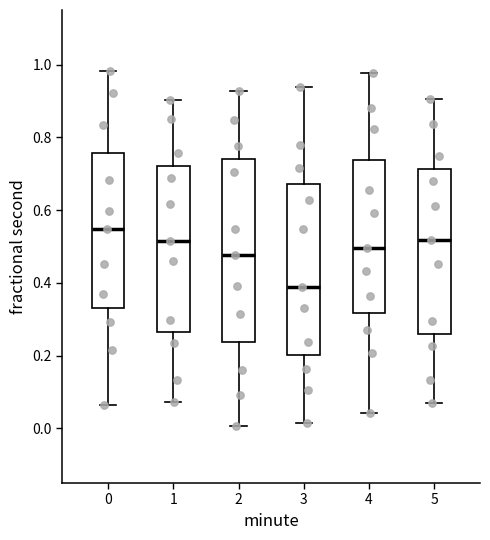

Reading left to right, read every box against the y-axis: the position of its median line, the range the box covers, and the ends of its whiskers. The values are not printed on the chart, so give them approximately, as read against the axis.

0: median 0.54, box 0.34 to 0.76, whiskers 0.06 to 0.98
1: median 0.52, box 0.26 to 0.72, whiskers 0.08 to 0.90
2: median 0.48, box 0.24 to 0.74, whiskers 0.00 to 0.92
3: median 0.38, box 0.20 to 0.68, whiskers 0.02 to 0.94
4: median 0.50, box 0.32 to 0.74, whiskers 0.04 to 0.98
5: median 0.52, box 0.26 to 0.72, whiskers 0.06 to 0.90